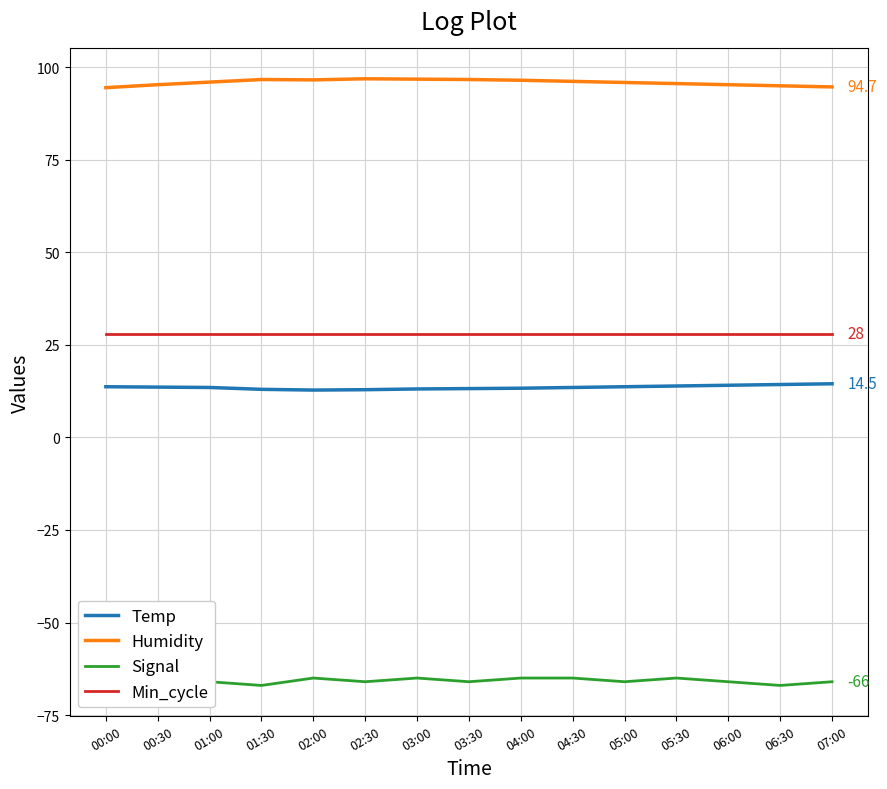

At which label does Humidity reach its peak?

02:30